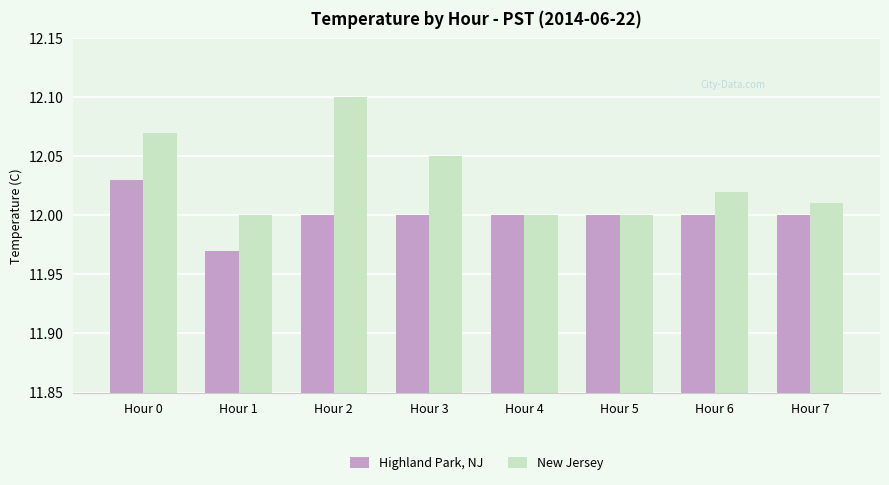

What is the sum of the Highland Park, NJ values at Hour 6 and Hour 5?

24.0